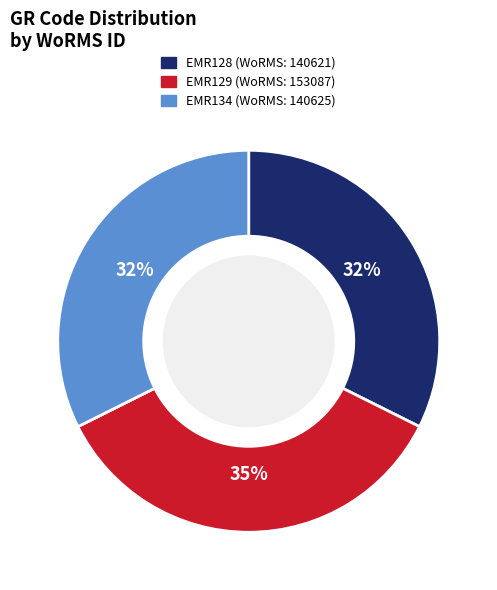

The EMR128 slice represents 32% of the pie. True or false?

True